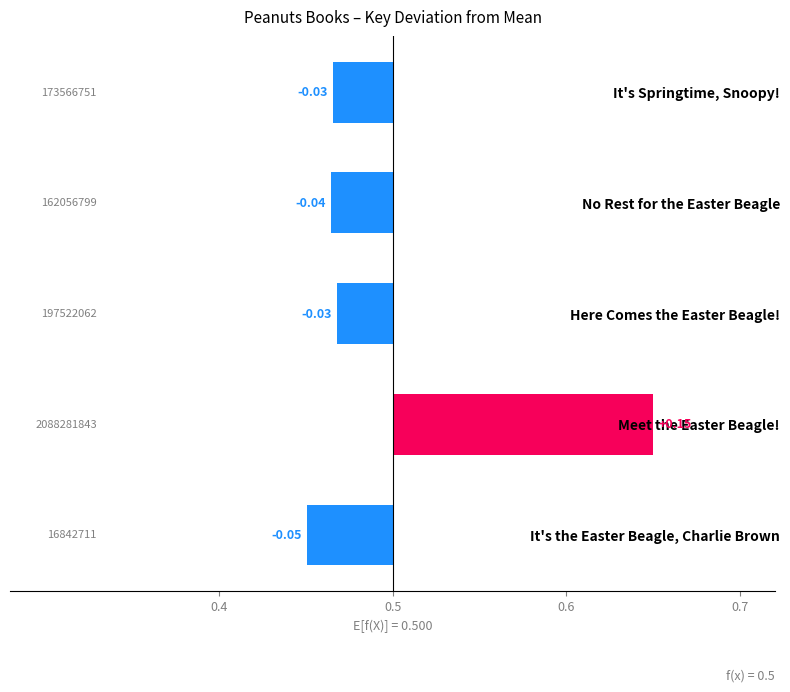

The value at It's the Easter Beagle, Charlie Brown is -0.1. True or false?

False